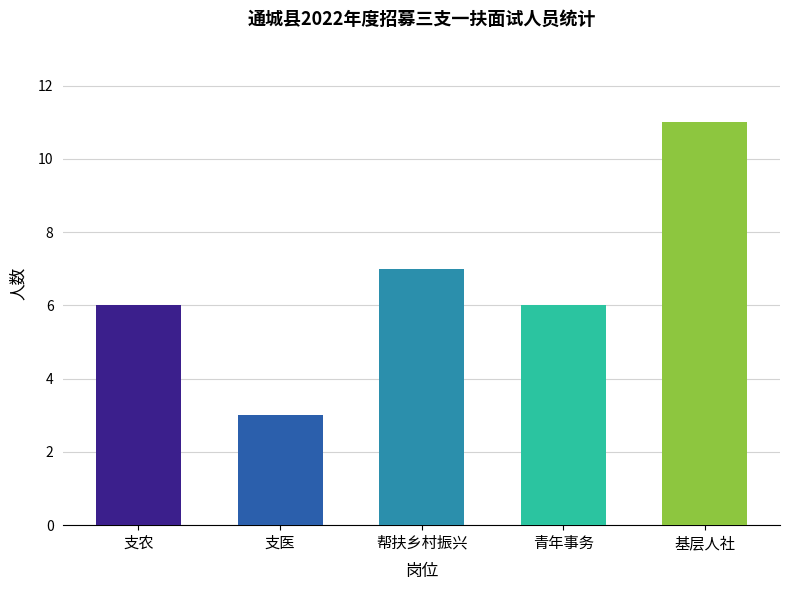

What is the difference between the maximum and minimum values?

8